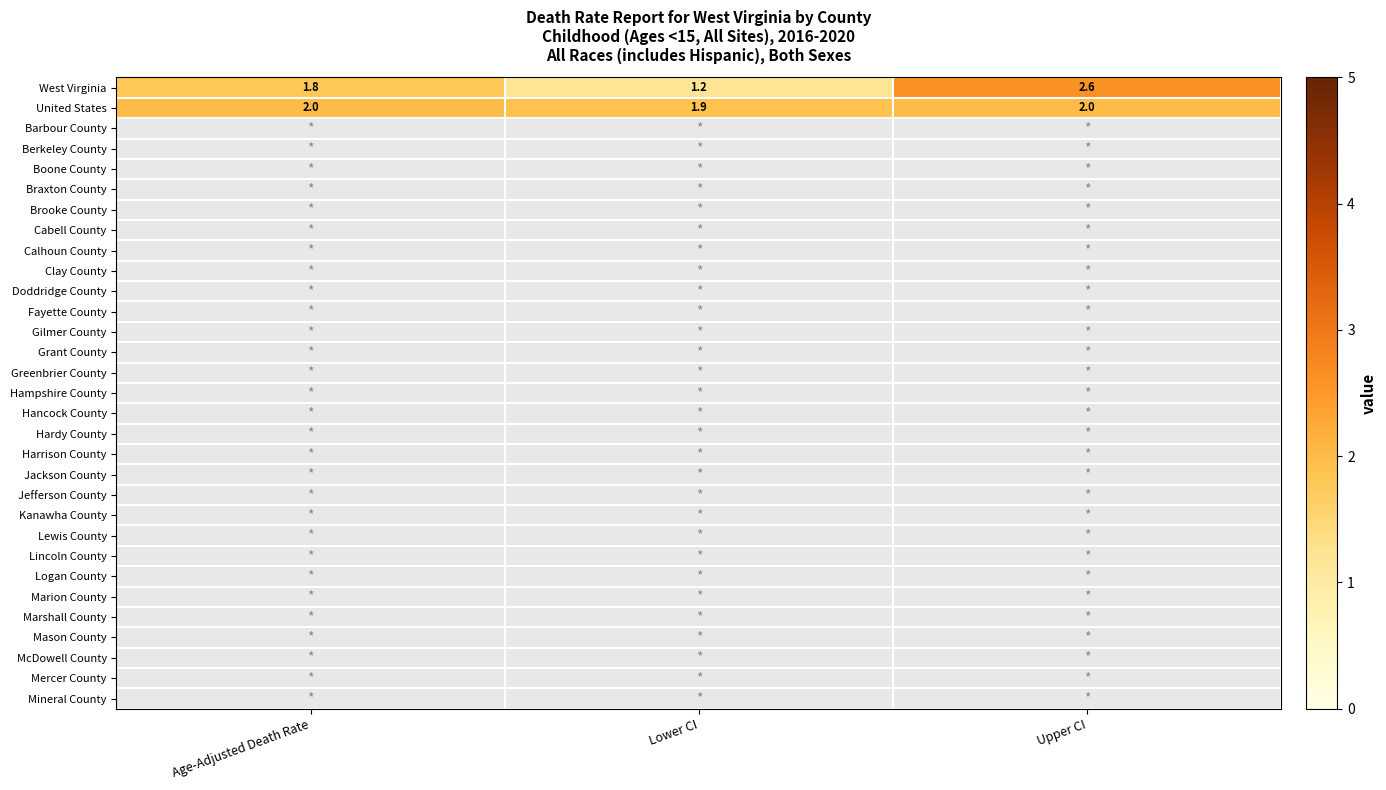

True or false: United States has a value of 3.4 at Lower CI.

False